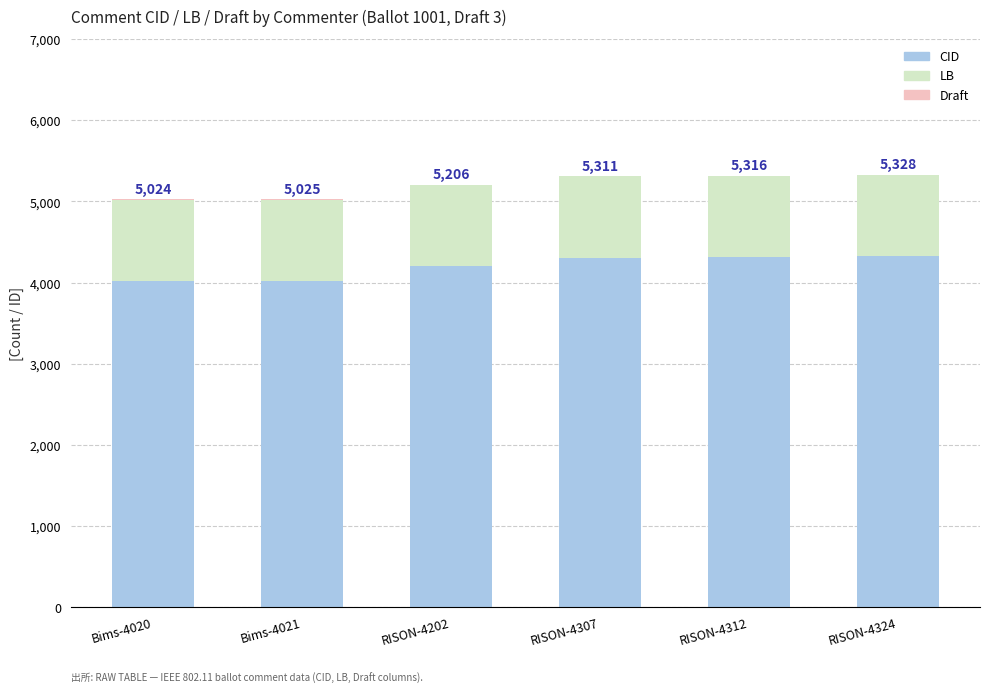

True or false: CID has a value of 5691 at RISON-4324.

False